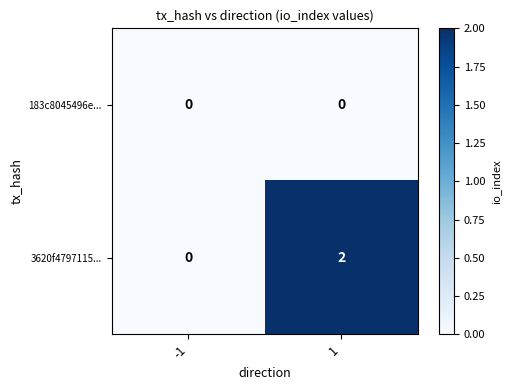

Is the value of 3620f4797115... at 1 greater than the value of 183c8045496e... at 1?

Yes